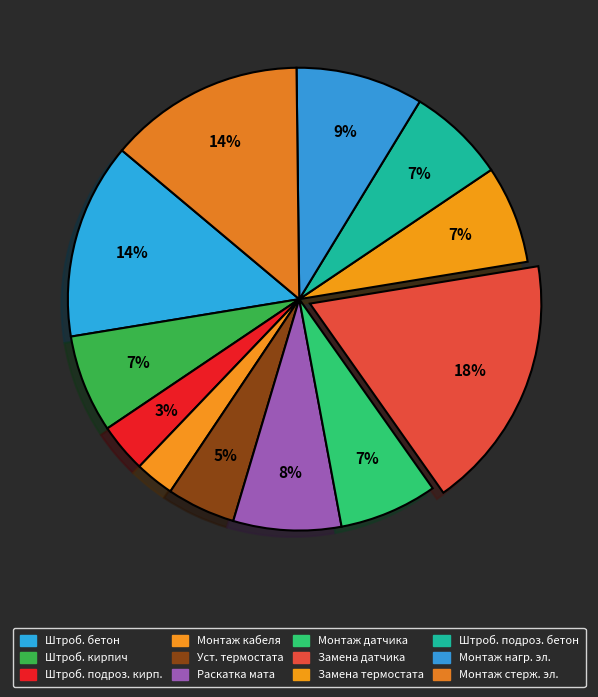

Count the number of slices in the pie.

12